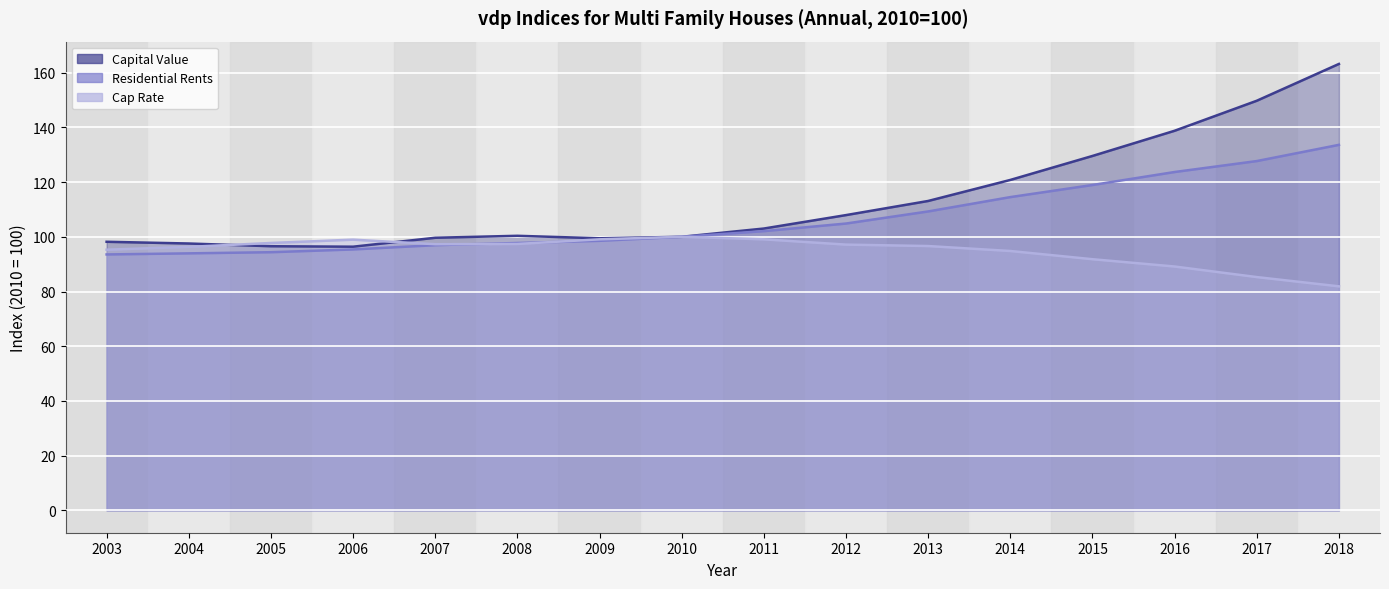

Reading left to right, what are all the values shown in this chart?

Capital Value: 2003=98.2	2004=97.5	2005=96.5	2006=96.4	2007=99.6	2008=100.4	2009=99.5	2010=100.0	2011=103.0	2012=107.9	2013=113.1	2014=120.8	2015=129.5	2016=138.7	2017=149.7	2018=163.2
Residential Rents: 2003=93.5	2004=93.9	2005=94.4	2006=95.4	2007=96.9	2008=97.7	2009=98.5	2010=100.0	2011=102.1	2012=104.8	2013=109.3	2014=114.5	2015=118.9	2016=123.7	2017=127.7	2018=133.6
Cap Rate: 2003=95.3	2004=96.3	2005=97.7	2006=99.0	2007=97.3	2008=97.4	2009=99.1	2010=100.0	2011=99.1	2012=97.1	2013=96.6	2014=94.8	2015=91.8	2016=89.1	2017=85.3	2018=81.9